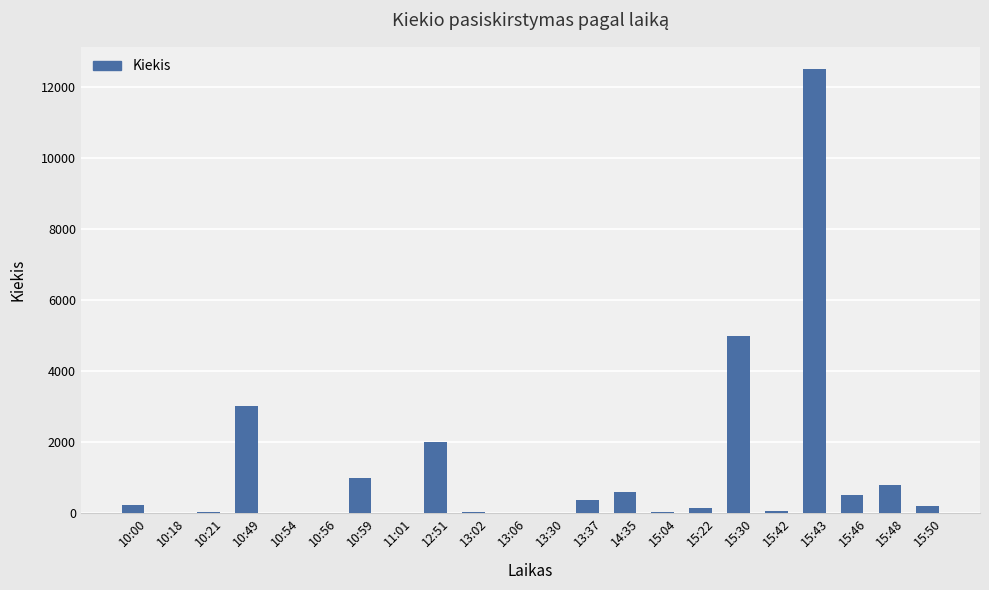

Where is the data nearest to the value 6260?

15:30